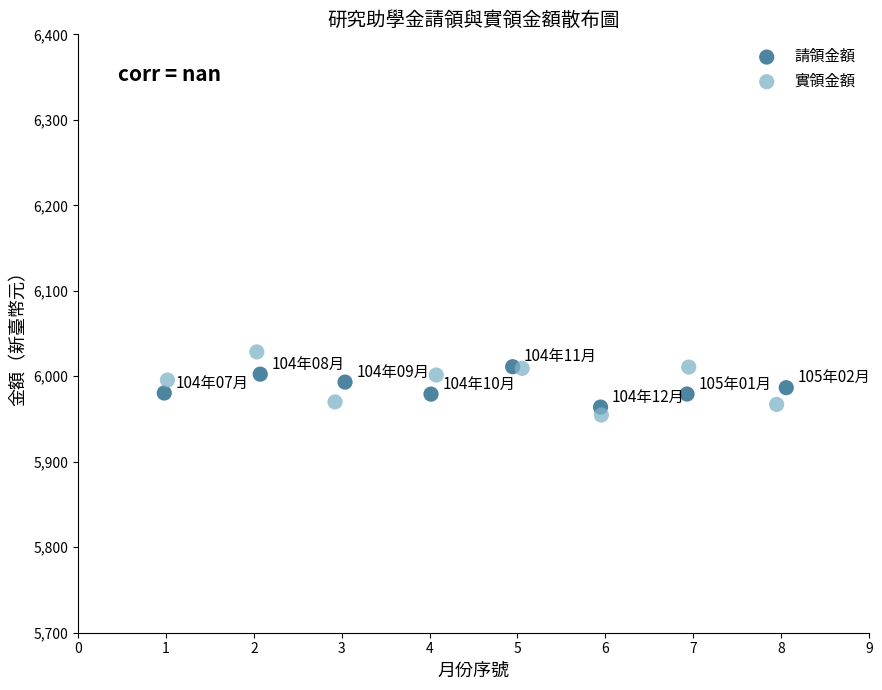

What are all the series names shown in the legend?

請領金額, 實領金額